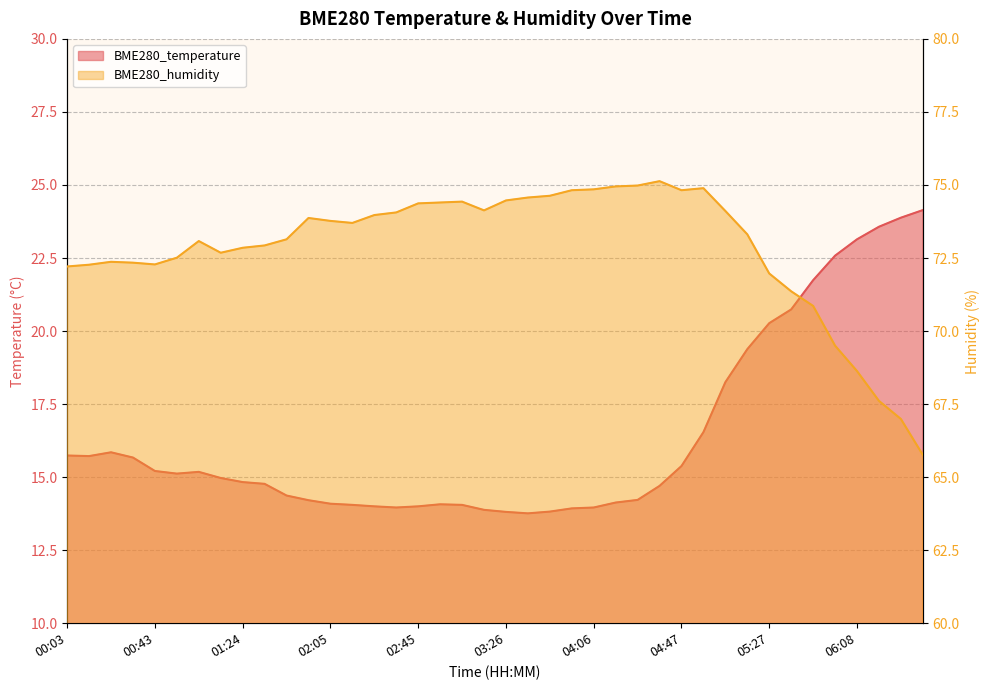

At which label is BME280_humidity closest to 70?

05:58